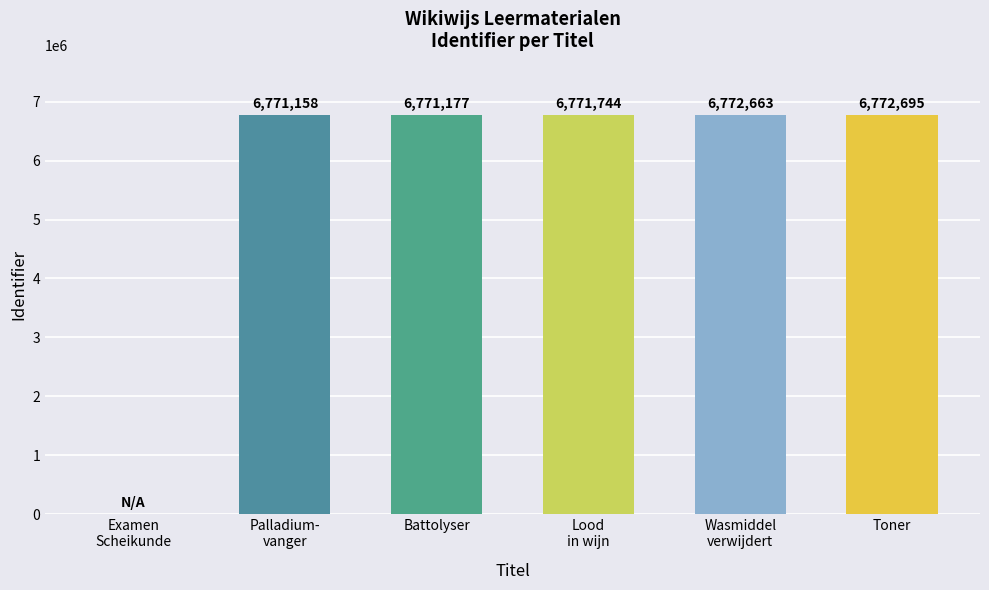

The value at Examen
Scheikunde is 0. True or false?

True